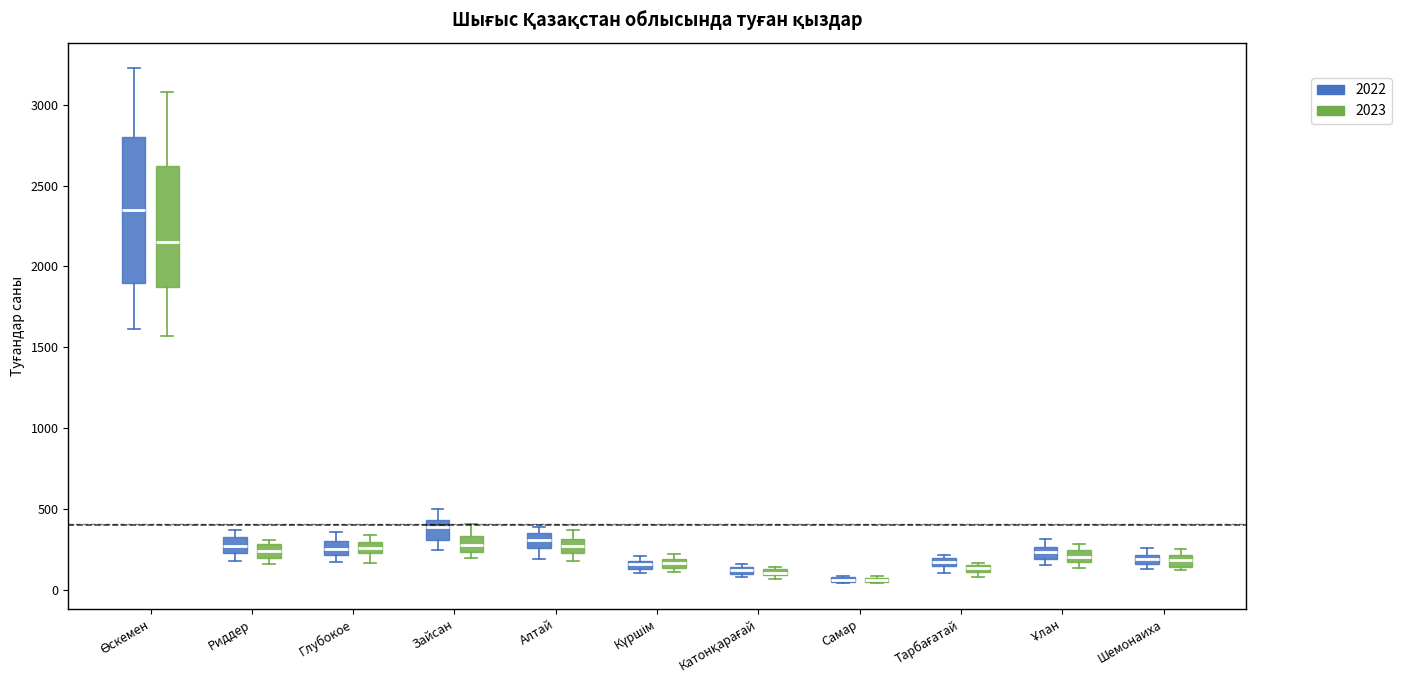

Where is the lower edge of the box for Күршім (2022) on the y-axis? The values are not printed on the chart, so give them approximately, as read against the axis.

150